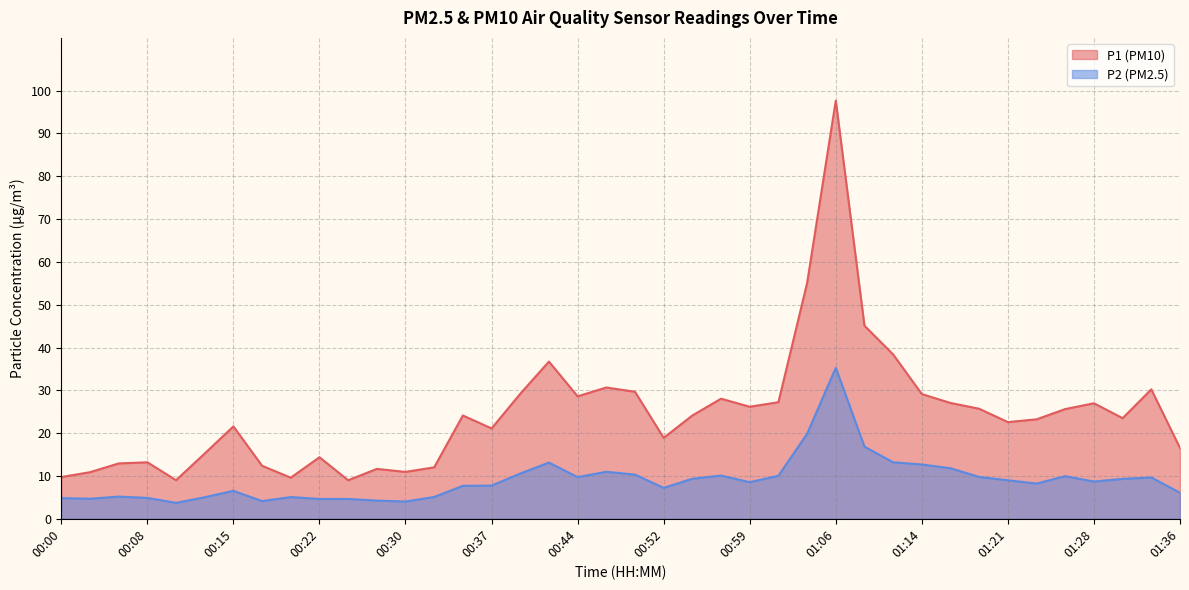

Between 00:00 and 01:33, which series saw the biggest shift?

P1